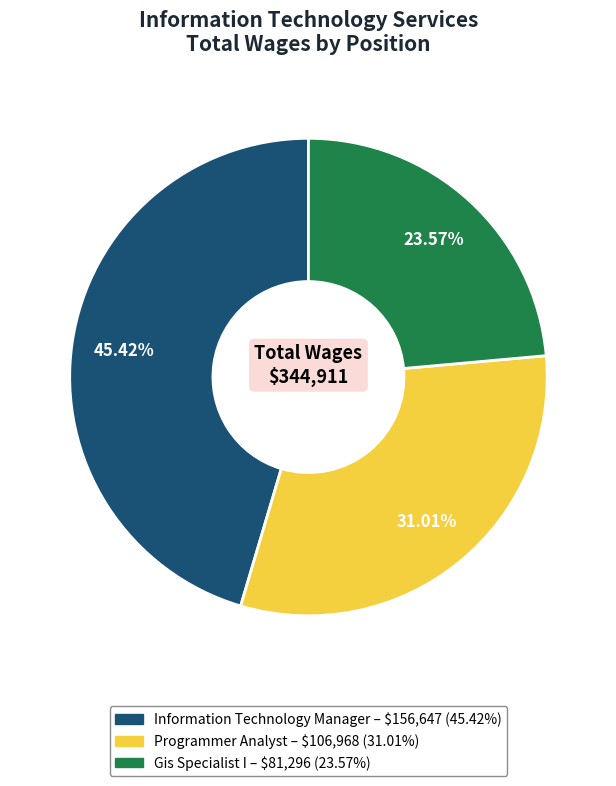

The Information Technology Manager slice represents 35% of the pie. True or false?

False